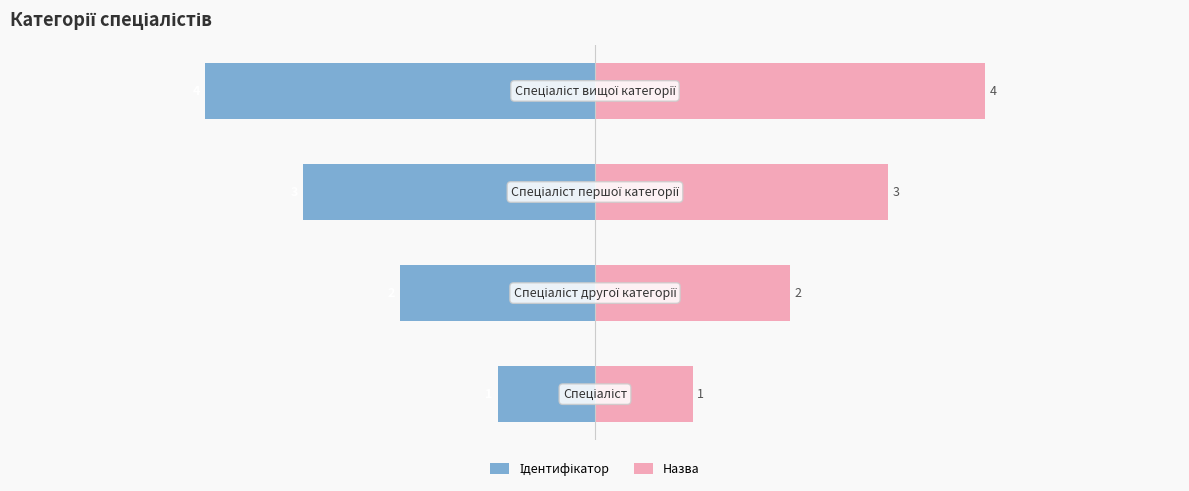

What is the average value of the Назва series?

2